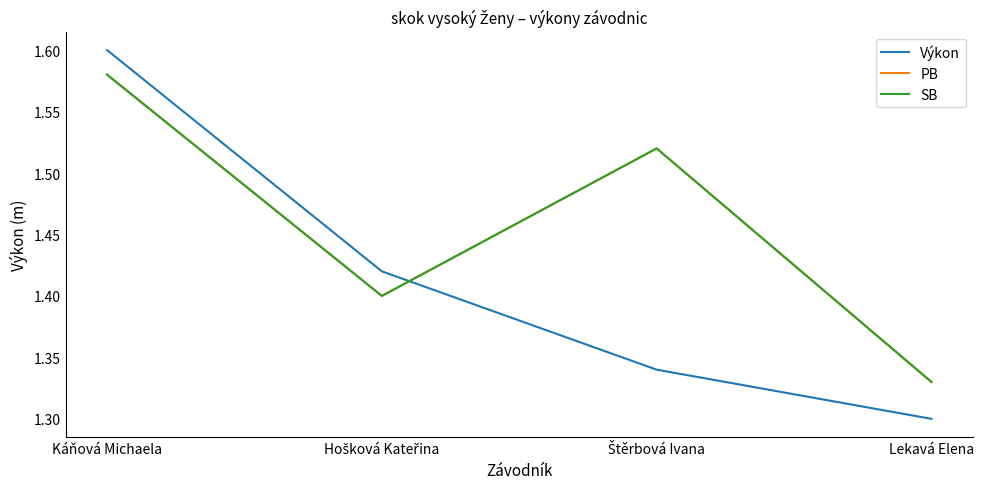

Is the value of SB at Lekavá Elena greater than the value of Výkon at Lekavá Elena?

Yes